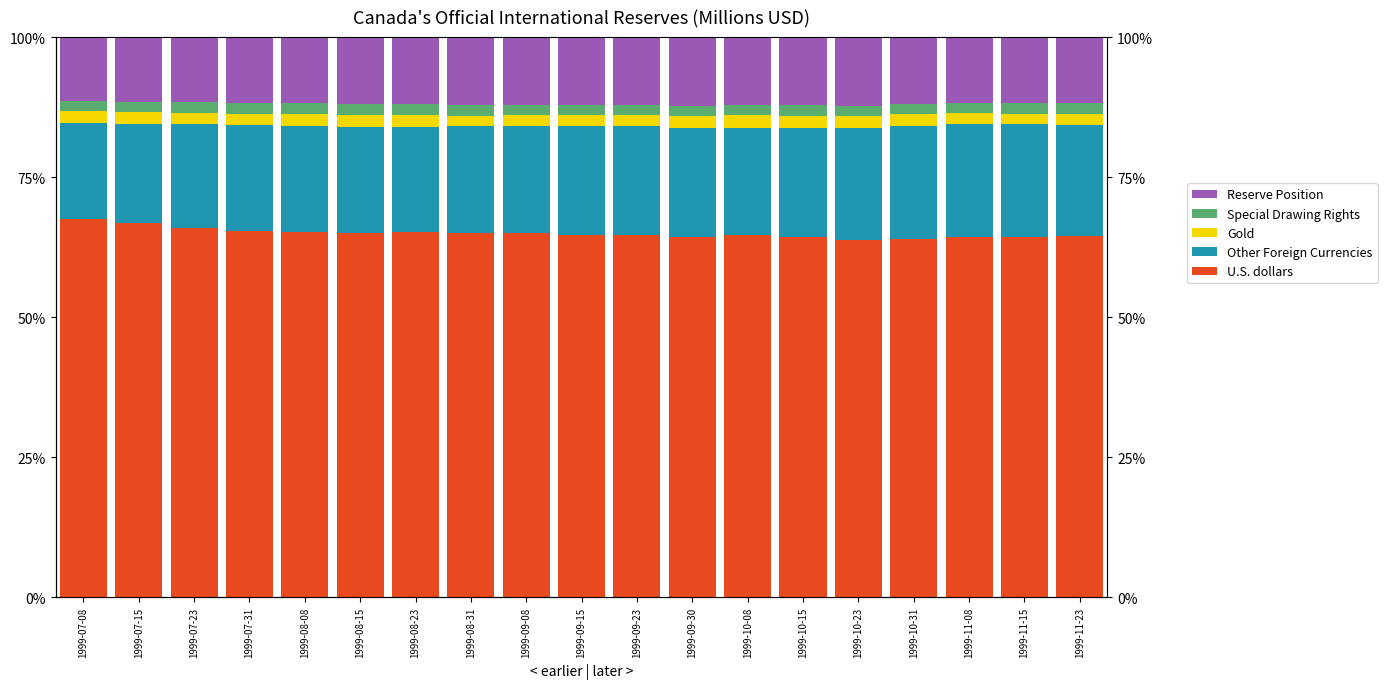

At which label is Gold closest to 2?

1999-11-23